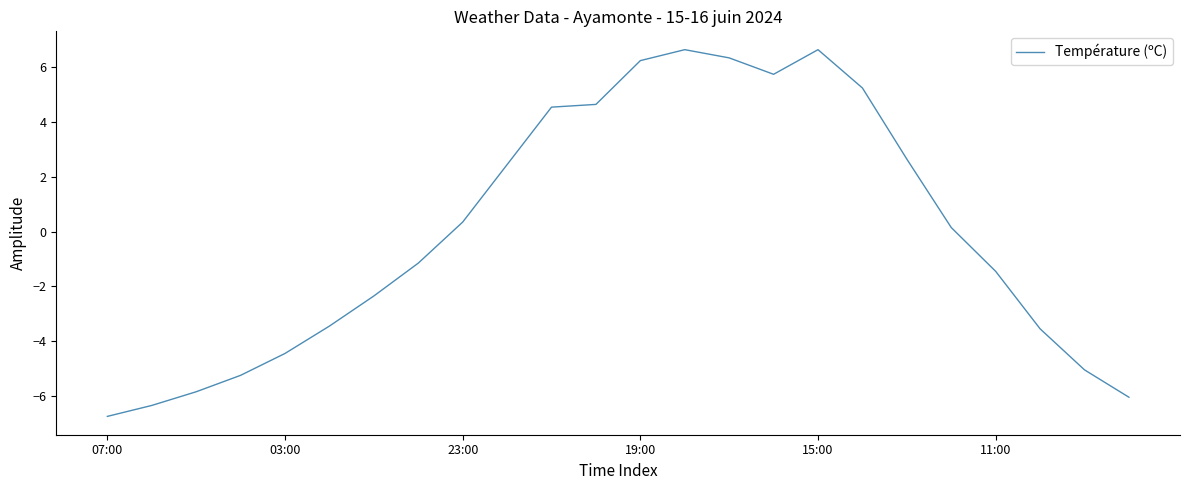

True or false: there are more than 0 points higher than both neighbors.

True